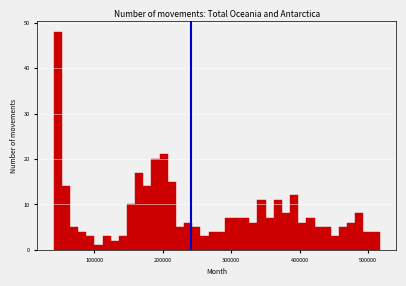

Read against the x-axis, roughly where is the centre of the tallest bar?

50000